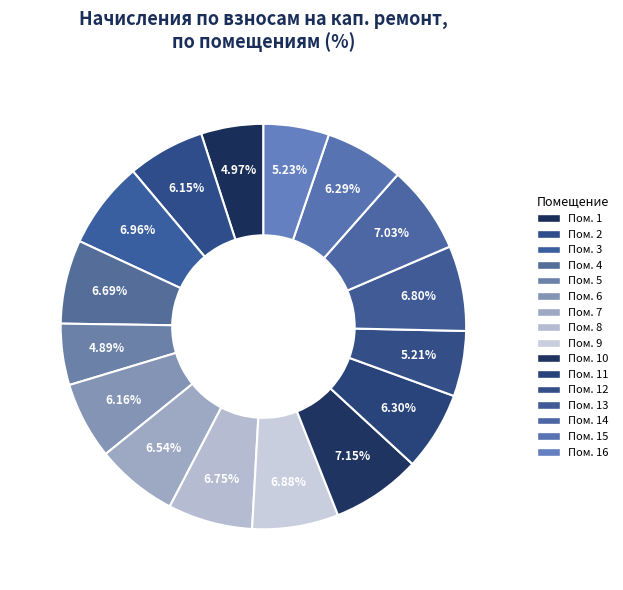

How many slices are in this pie chart?

16